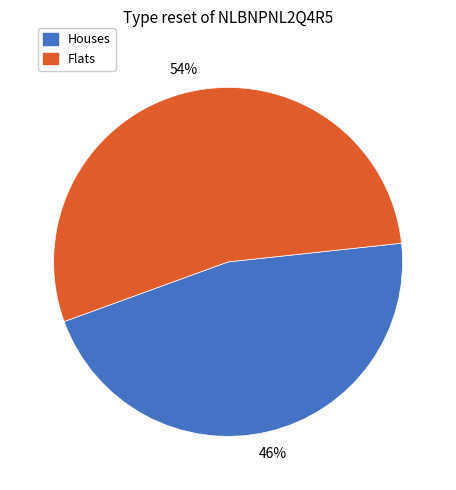

Is there a majority slice in this chart?

Yes